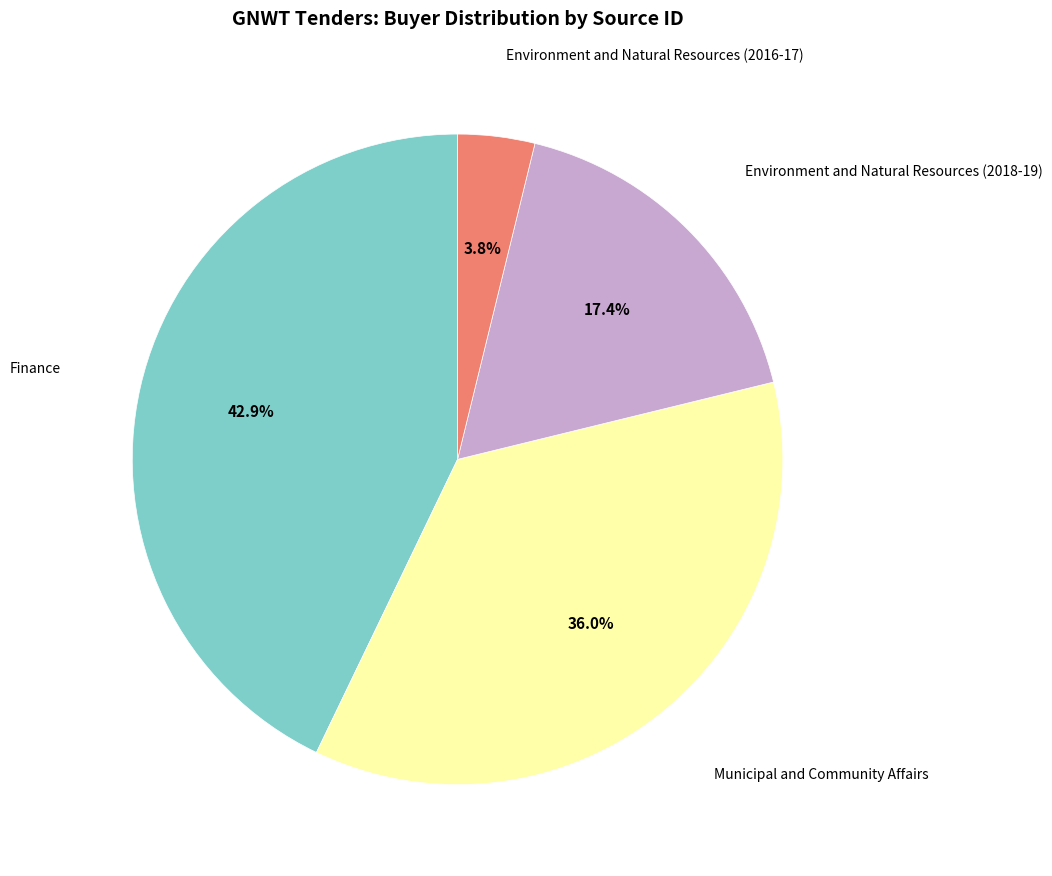

Is there a majority slice in this chart?

No